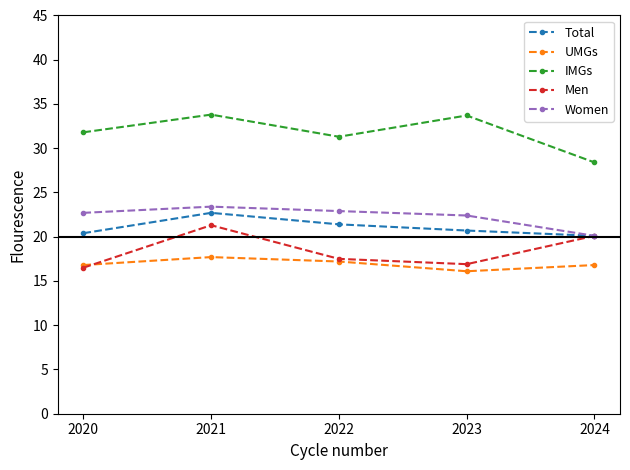

What value does the IMGs series have at 2021?

33.8